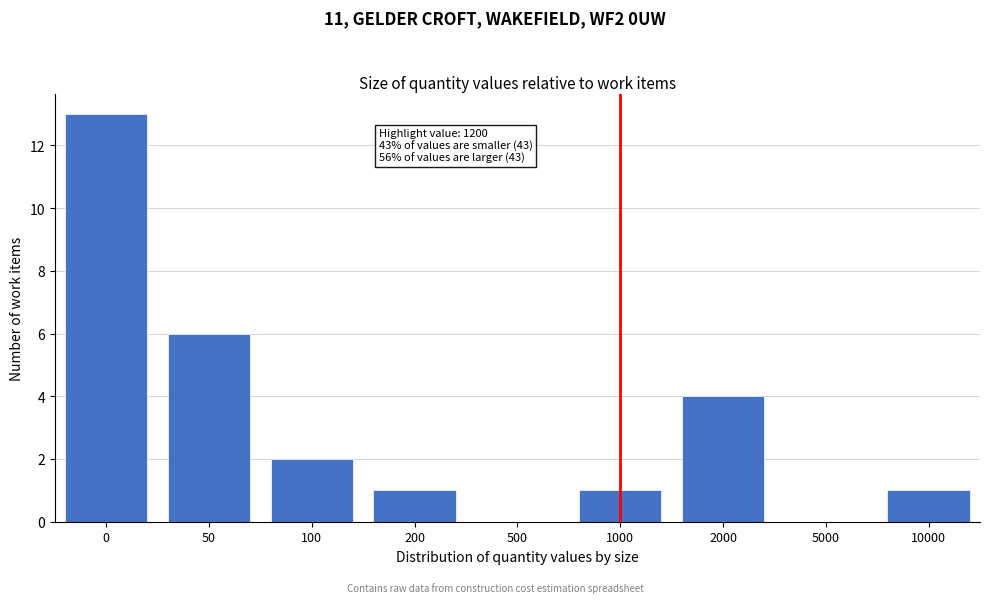

Reading right to left, extract all data points from this chart.

10000=1	5000=0	2000=4	1000=1	500=0	200=1	100=2	50=6	0=13